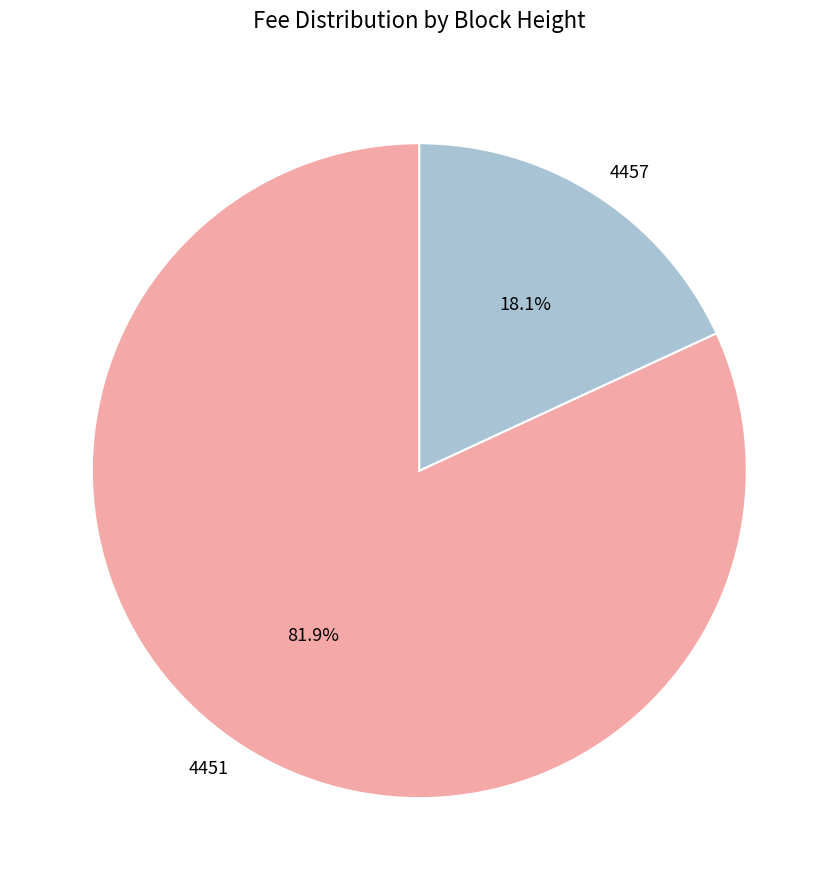

What is the smallest slice in the pie chart?

4457